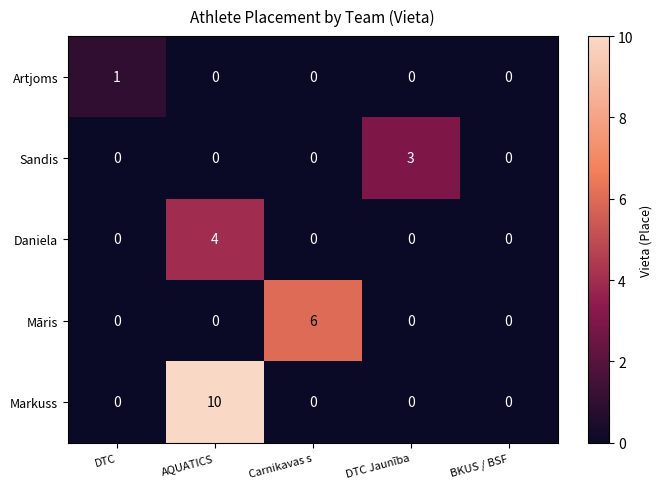

List the series in order of their peak value, lowest first.

Artjoms, Sandis, Daniela, Māris, Markuss